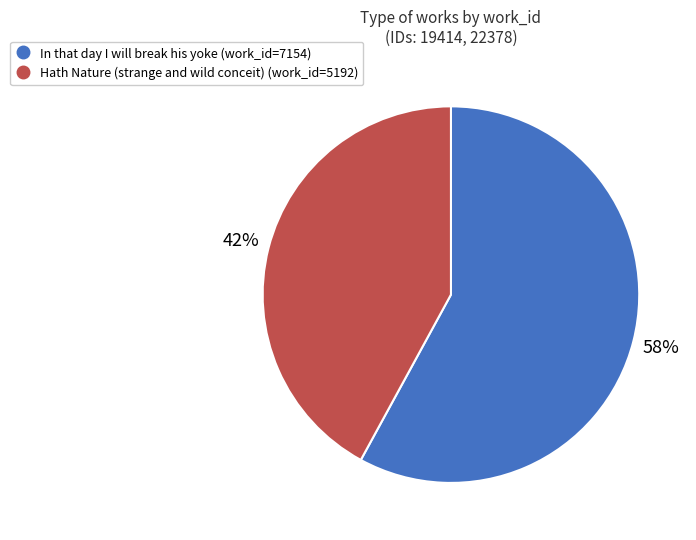

Count the number of slices in the pie.

2